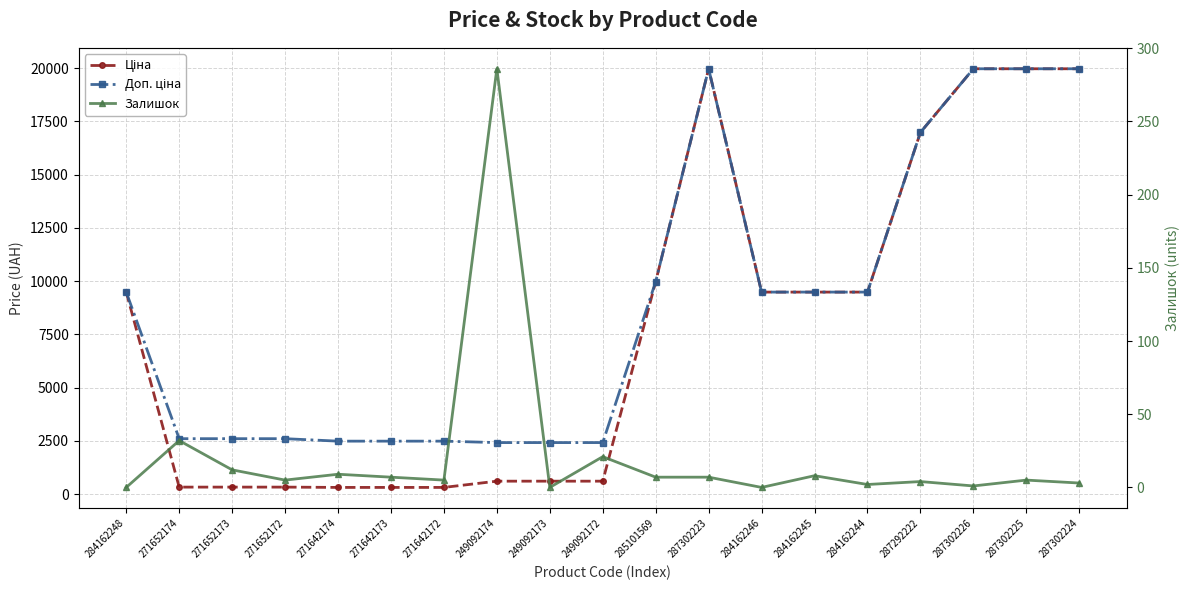

Count the number of data series in this chart.

3